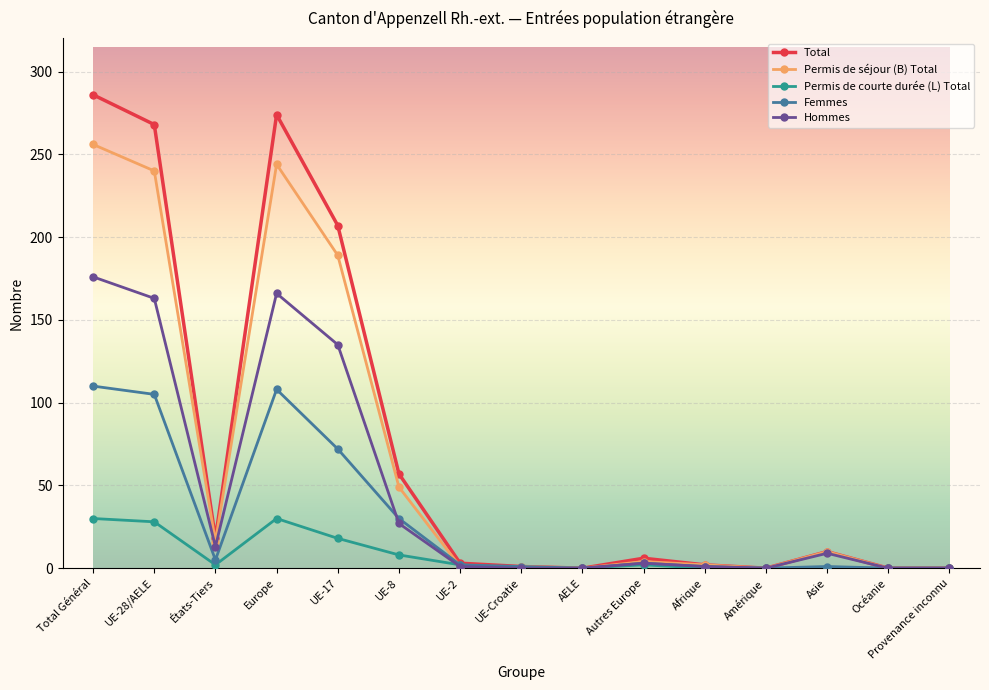

True or false: Hommes has more than 1 interior local peaks.

True